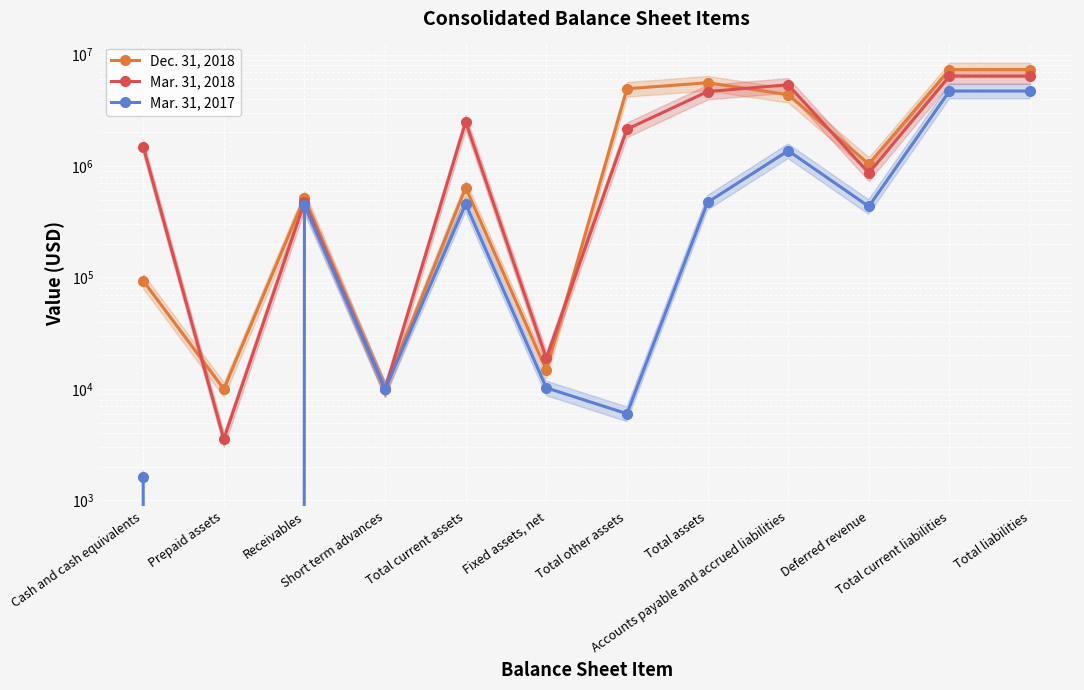

Reading right to left, what are all the values shown in this chart?

Dec. 31, 2018: Total liabilities=7330284	Total current liabilities=7330284	Deferred revenue=1041446	Accounts payable and accrued liabilities=4359347	Total assets=5583518	Total other assets=4929899	Fixed assets, net=14734	Total current assets=638885	Short term advances=10000	Receivables=517447	Prepaid assets=9984	Cash and cash equivalents=93569
Mar. 31, 2018: Total liabilities=6412938	Total current liabilities=6412938	Deferred revenue=863740	Accounts payable and accrued liabilities=5352073	Total assets=4650658	Total other assets=2138120	Fixed assets, net=18860	Total current assets=2493678	Short term advances=10000	Receivables=472557	Prepaid assets=3555	Cash and cash equivalents=1490686
Mar. 31, 2017: Total liabilities=4703910	Total current liabilities=4703910	Deferred revenue=433298	Accounts payable and accrued liabilities=1370972	Total assets=472461	Total other assets=6000	Fixed assets, net=10235	Total current assets=456226	Short term advances=10000	Receivables=444610	Prepaid assets=0	Cash and cash equivalents=1616